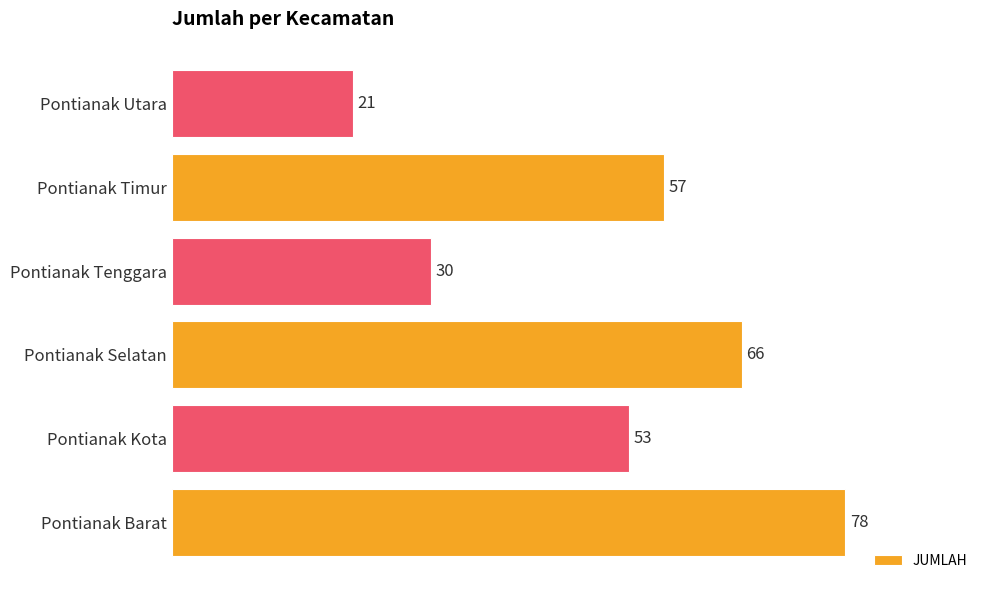

How many bars are there in total?

6